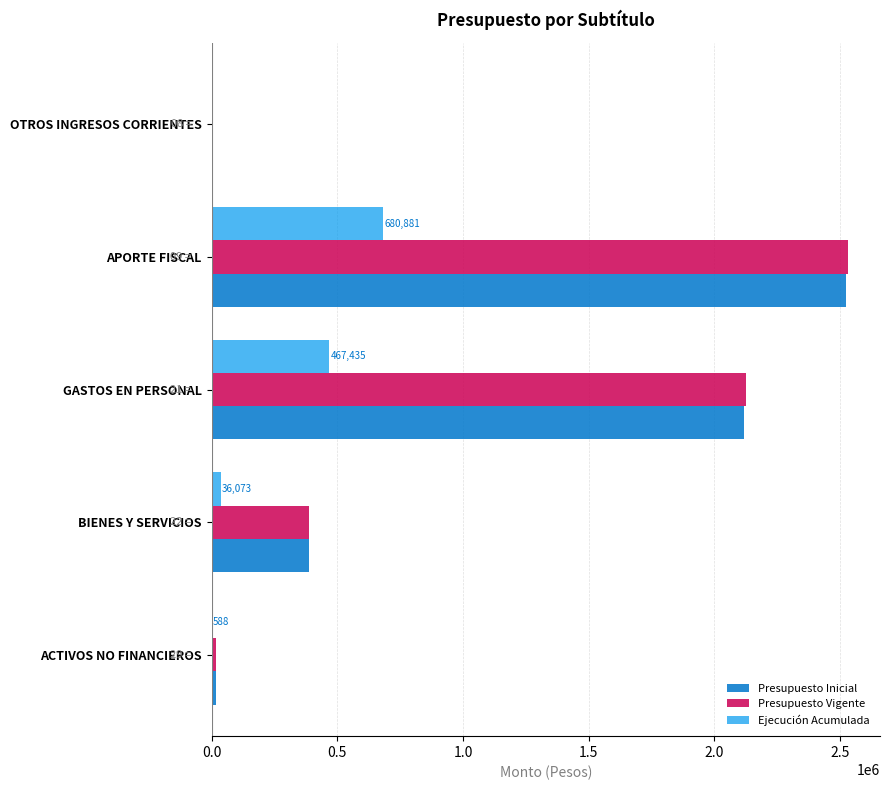

At which category does the chart reach its peak across all series?

APORTE FISCAL